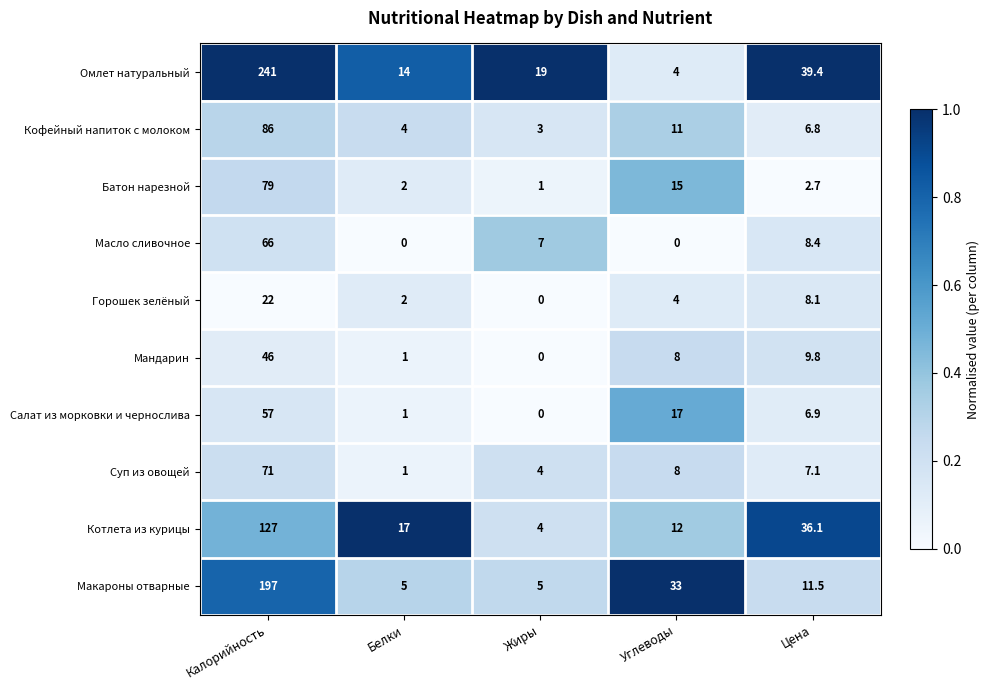

List the series in order of their peak value, lowest first.

Горошек зелёный, Мандарин, Салат из морковки и чернослива, Масло сливочное, Суп из овощей, Батон нарезной, Кофейный напиток с молоком, Котлета из курицы, Макароны отварные, Омлет натуральный